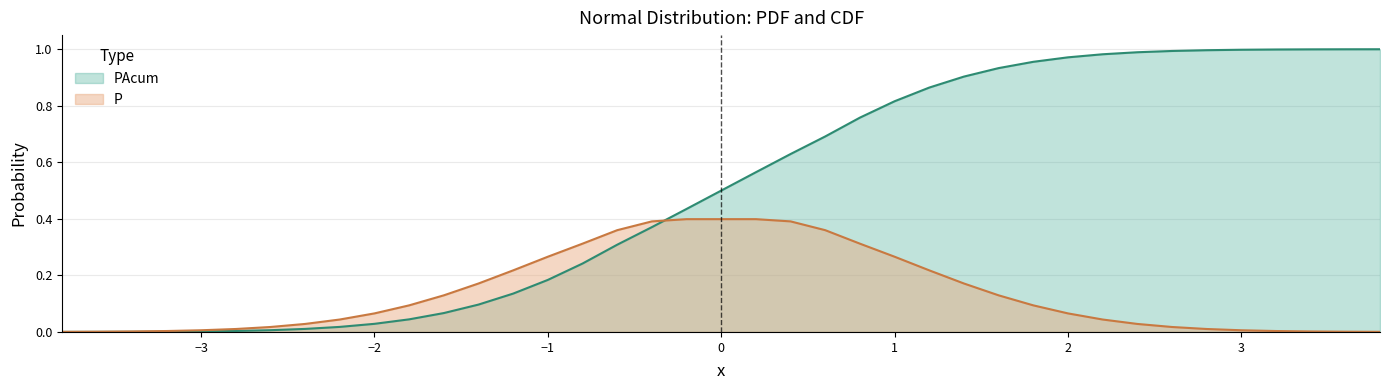

Reading left to right, extract all data points from this chart.

PAcum: 0.0	0.0	0.0	0.0	0.0	0.0	0.0	0.0	0.0	0.0	0.0	0.1	0.1	0.1	0.2	0.2	0.3	0.4	0.4	0.5	0.6	0.6	0.7	0.8	0.8	0.9	0.9	0.9	1.0	1.0	1.0	1.0	1.0	1.0	1.0	1.0	1.0	1.0	1.0
P: 0.0	0.0	0.0	0.0	0.0	0.0	0.0	0.0	0.0	0.1	0.1	0.1	0.2	0.2	0.3	0.3	0.4	0.4	0.4	0.4	0.4	0.4	0.4	0.3	0.3	0.2	0.2	0.1	0.1	0.1	0.0	0.0	0.0	0.0	0.0	0.0	0.0	0.0	0.0